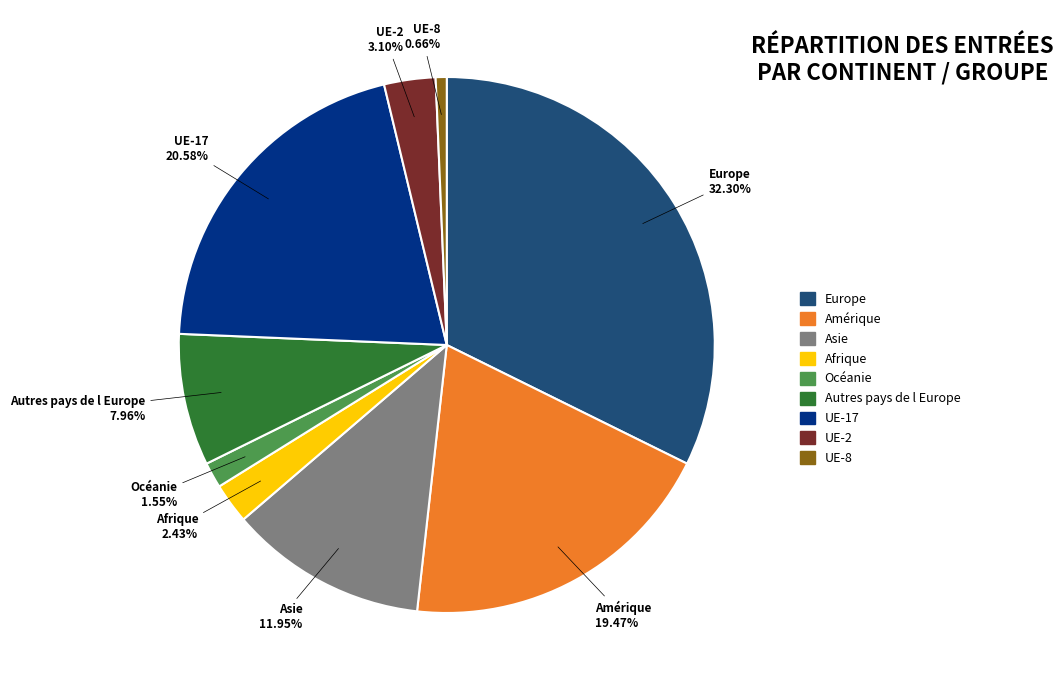

Is there any slice that represents more than half of the pie?

No